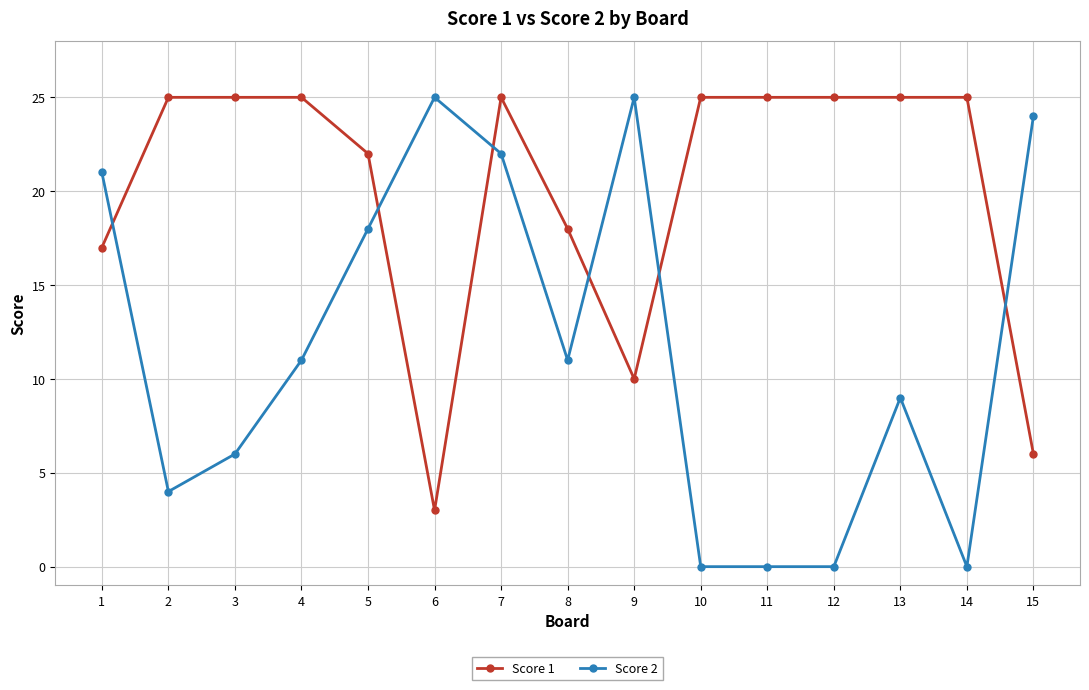

The Score 1 series shows 13 at 4. True or false?

False